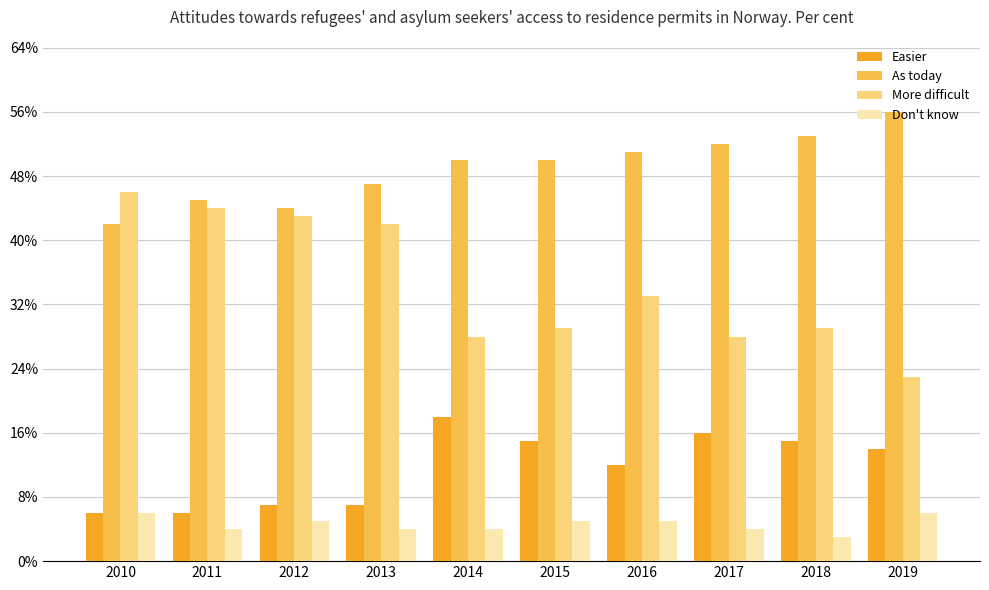

What are all the series names shown in the legend?

Easier, As today, More difficult, Don't know